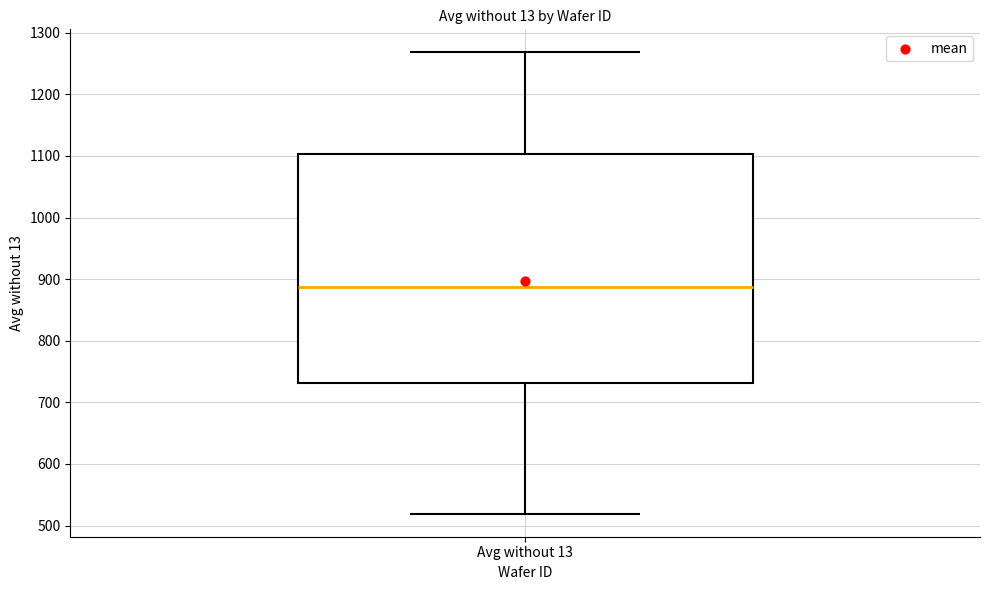

Where is the upper edge of the box for Avg without 13 on the y-axis? The values are not printed on the chart, so give them approximately, as read against the axis.

1100